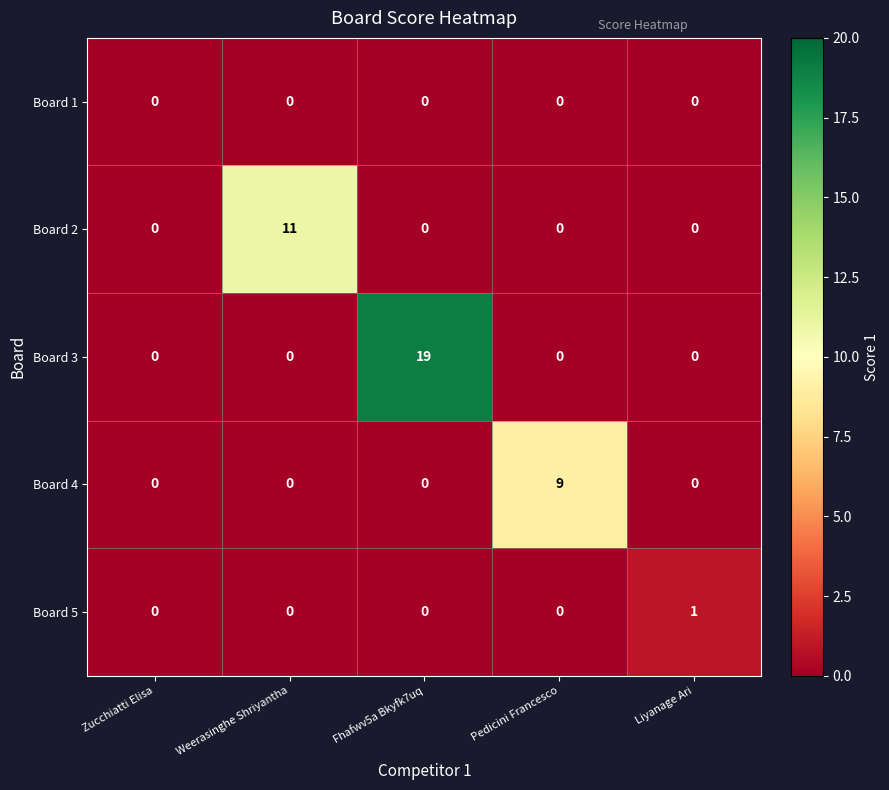

The value of Board 3 at Pedicini Francesco is 9. True or false?

False